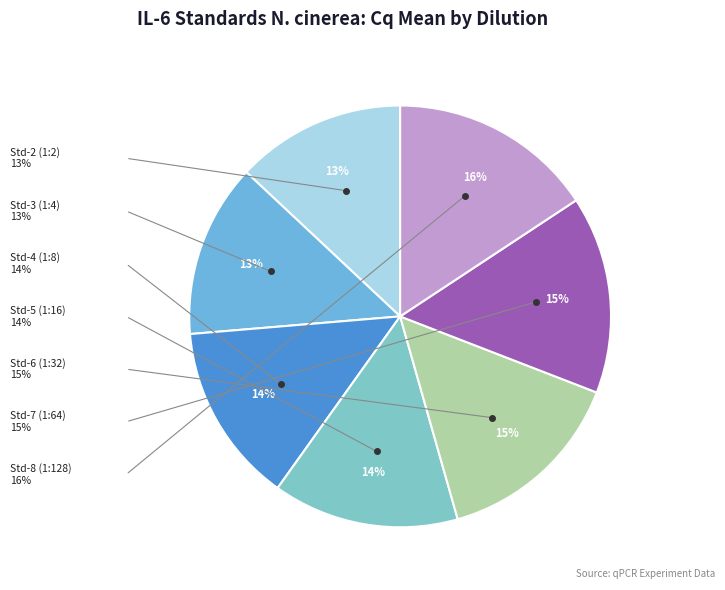

How much of the chart is everything except 1:32?

85.3%